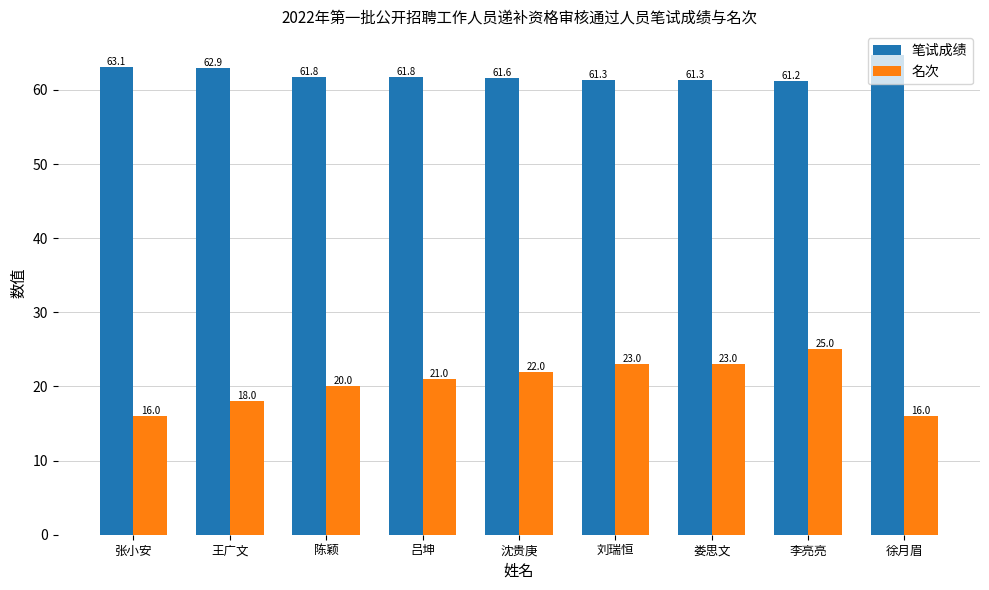

Count the 名次 values in the range 18 to 23.

6